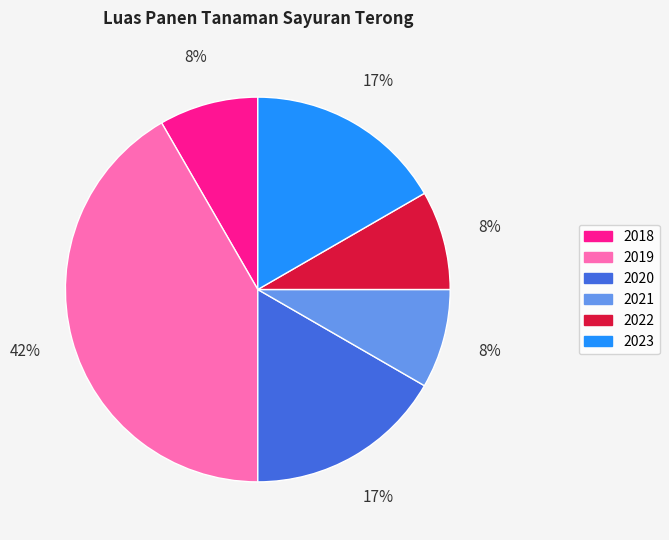

Combined, do 2018 and 2023 account for over 50%?

No